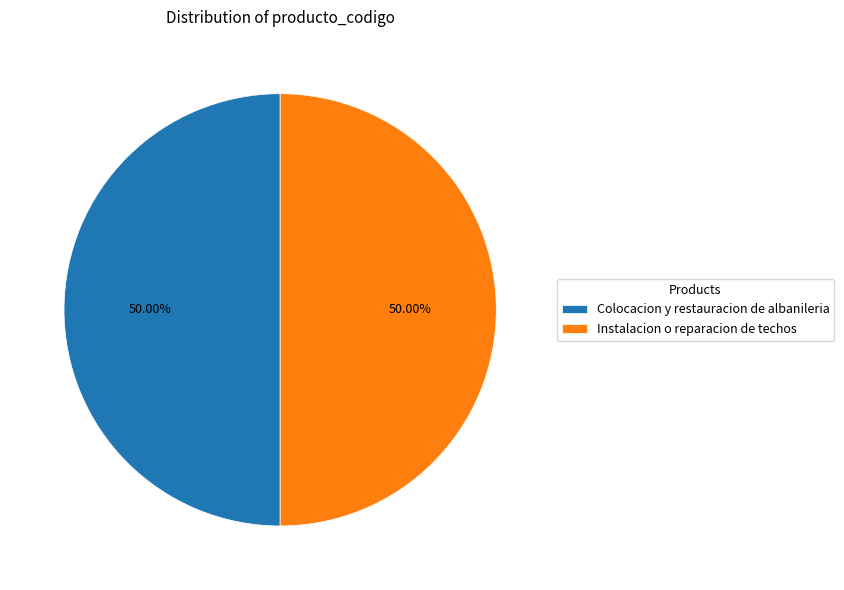

Is the sum of Colocacion y restauracion de albanileria and Instalacion o reparacion de techos greater than half?

Yes